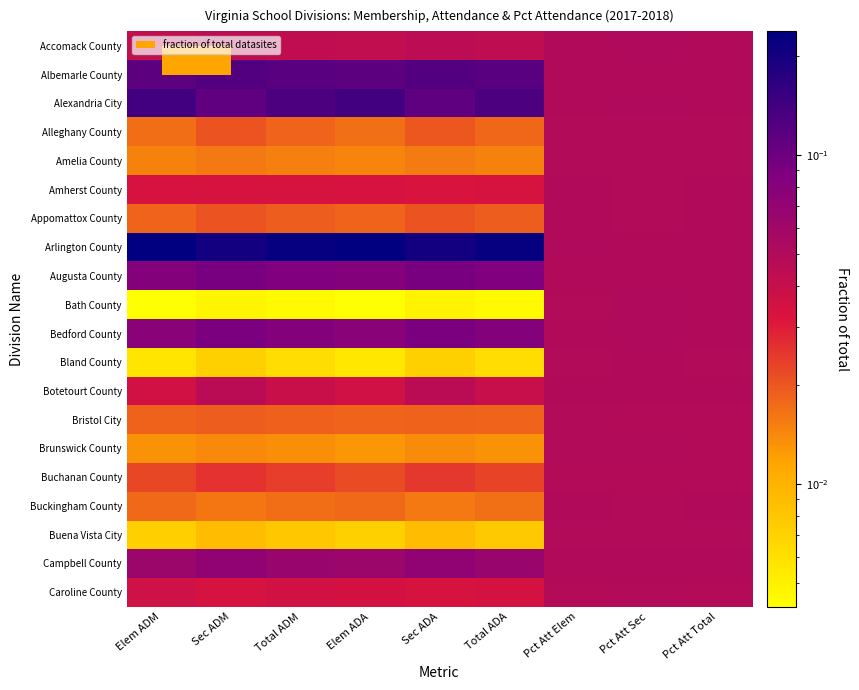

Reading left to right, list all the values displayed in this chart.

Accomack County: Elem ADM=0.0	Sec ADM=0.0	Total ADM=0.0	Elem ADA=0.0	Sec ADA=0.0	Total ADA=0.0	Pct Att Elem=0.1	Pct Att Sec=0.1	Pct Att Total=0.1
Albemarle County: Elem ADM=0.1	Sec ADM=0.1	Total ADM=0.1	Elem ADA=0.1	Sec ADA=0.1	Total ADA=0.1	Pct Att Elem=0.1	Pct Att Sec=0.1	Pct Att Total=0.1
Alexandria City: Elem ADM=0.1	Sec ADM=0.1	Total ADM=0.1	Elem ADA=0.1	Sec ADA=0.1	Total ADA=0.1	Pct Att Elem=0.1	Pct Att Sec=0.1	Pct Att Total=0.1
Alleghany County: Elem ADM=0.0	Sec ADM=0.0	Total ADM=0.0	Elem ADA=0.0	Sec ADA=0.0	Total ADA=0.0	Pct Att Elem=0.0	Pct Att Sec=0.0	Pct Att Total=0.0
Amelia County: Elem ADM=0.0	Sec ADM=0.0	Total ADM=0.0	Elem ADA=0.0	Sec ADA=0.0	Total ADA=0.0	Pct Att Elem=0.0	Pct Att Sec=0.0	Pct Att Total=0.0
Amherst County: Elem ADM=0.0	Sec ADM=0.0	Total ADM=0.0	Elem ADA=0.0	Sec ADA=0.0	Total ADA=0.0	Pct Att Elem=0.1	Pct Att Sec=0.0	Pct Att Total=0.1
Appomattox County: Elem ADM=0.0	Sec ADM=0.0	Total ADM=0.0	Elem ADA=0.0	Sec ADA=0.0	Total ADA=0.0	Pct Att Elem=0.1	Pct Att Sec=0.0	Pct Att Total=0.1
Arlington County: Elem ADM=0.2	Sec ADM=0.2	Total ADM=0.2	Elem ADA=0.2	Sec ADA=0.2	Total ADA=0.2	Pct Att Elem=0.1	Pct Att Sec=0.1	Pct Att Total=0.1
Augusta County: Elem ADM=0.1	Sec ADM=0.1	Total ADM=0.1	Elem ADA=0.1	Sec ADA=0.1	Total ADA=0.1	Pct Att Elem=0.1	Pct Att Sec=0.1	Pct Att Total=0.1
Bath County: Elem ADM=0.0	Sec ADM=0.0	Total ADM=0.0	Elem ADA=0.0	Sec ADA=0.0	Total ADA=0.0	Pct Att Elem=0.0	Pct Att Sec=0.1	Pct Att Total=0.1
Bedford County: Elem ADM=0.1	Sec ADM=0.1	Total ADM=0.1	Elem ADA=0.1	Sec ADA=0.1	Total ADA=0.1	Pct Att Elem=0.1	Pct Att Sec=0.1	Pct Att Total=0.1
Bland County: Elem ADM=0.0	Sec ADM=0.0	Total ADM=0.0	Elem ADA=0.0	Sec ADA=0.0	Total ADA=0.0	Pct Att Elem=0.0	Pct Att Sec=0.1	Pct Att Total=0.0
Botetourt County: Elem ADM=0.0	Sec ADM=0.0	Total ADM=0.0	Elem ADA=0.0	Sec ADA=0.0	Total ADA=0.0	Pct Att Elem=0.1	Pct Att Sec=0.1	Pct Att Total=0.1
Bristol City: Elem ADM=0.0	Sec ADM=0.0	Total ADM=0.0	Elem ADA=0.0	Sec ADA=0.0	Total ADA=0.0	Pct Att Elem=0.0	Pct Att Sec=0.0	Pct Att Total=0.0
Brunswick County: Elem ADM=0.0	Sec ADM=0.0	Total ADM=0.0	Elem ADA=0.0	Sec ADA=0.0	Total ADA=0.0	Pct Att Elem=0.0	Pct Att Sec=0.0	Pct Att Total=0.0
Buchanan County: Elem ADM=0.0	Sec ADM=0.0	Total ADM=0.0	Elem ADA=0.0	Sec ADA=0.0	Total ADA=0.0	Pct Att Elem=0.0	Pct Att Sec=0.0	Pct Att Total=0.0
Buckingham County: Elem ADM=0.0	Sec ADM=0.0	Total ADM=0.0	Elem ADA=0.0	Sec ADA=0.0	Total ADA=0.0	Pct Att Elem=0.1	Pct Att Sec=0.0	Pct Att Total=0.1
Buena Vista City: Elem ADM=0.0	Sec ADM=0.0	Total ADM=0.0	Elem ADA=0.0	Sec ADA=0.0	Total ADA=0.0	Pct Att Elem=0.0	Pct Att Sec=0.0	Pct Att Total=0.0
Campbell County: Elem ADM=0.1	Sec ADM=0.1	Total ADM=0.1	Elem ADA=0.1	Sec ADA=0.1	Total ADA=0.1	Pct Att Elem=0.1	Pct Att Sec=0.1	Pct Att Total=0.1
Caroline County: Elem ADM=0.0	Sec ADM=0.0	Total ADM=0.0	Elem ADA=0.0	Sec ADA=0.0	Total ADA=0.0	Pct Att Elem=0.0	Pct Att Sec=0.0	Pct Att Total=0.0